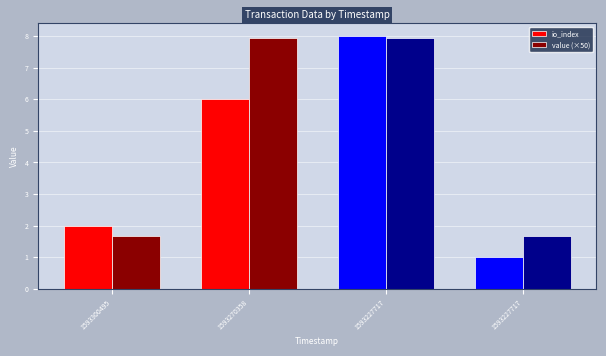

How many data points in value (×50) are less than 7?

2